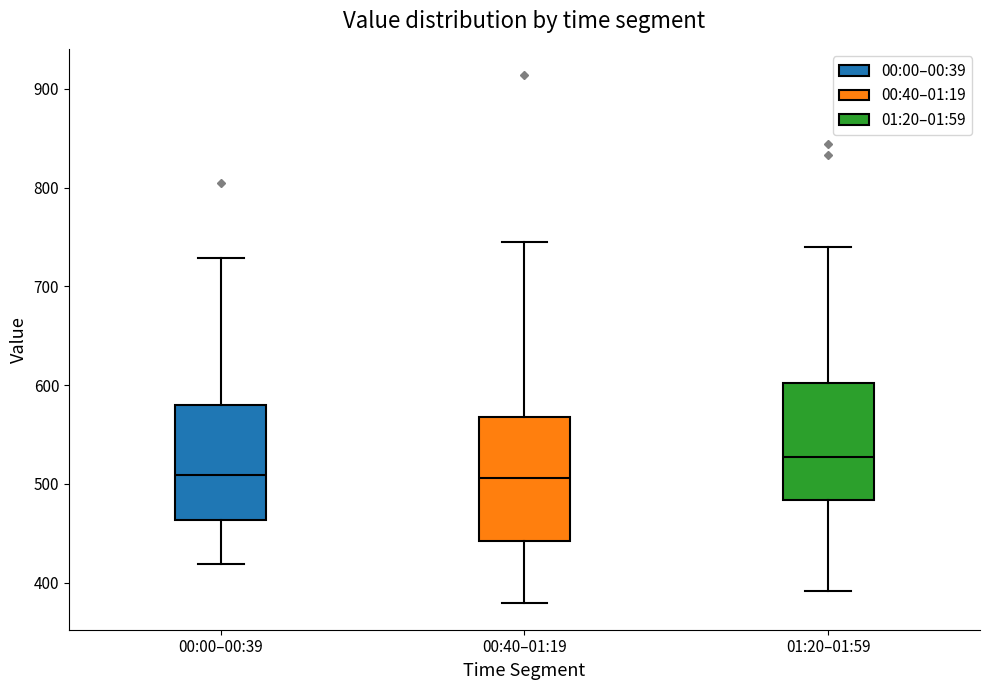

Reading left to right, read every box against the y-axis: the position of its median line, the range the box covers, and the ends of its whiskers. The values are not printed on the chart, so give them approximately, as read against the axis.

00:00–00:39: median 510, box 460 to 580, whiskers 420 to 730
00:40–01:19: median 510, box 440 to 570, whiskers 380 to 740
01:20–01:59: median 530, box 480 to 600, whiskers 390 to 740